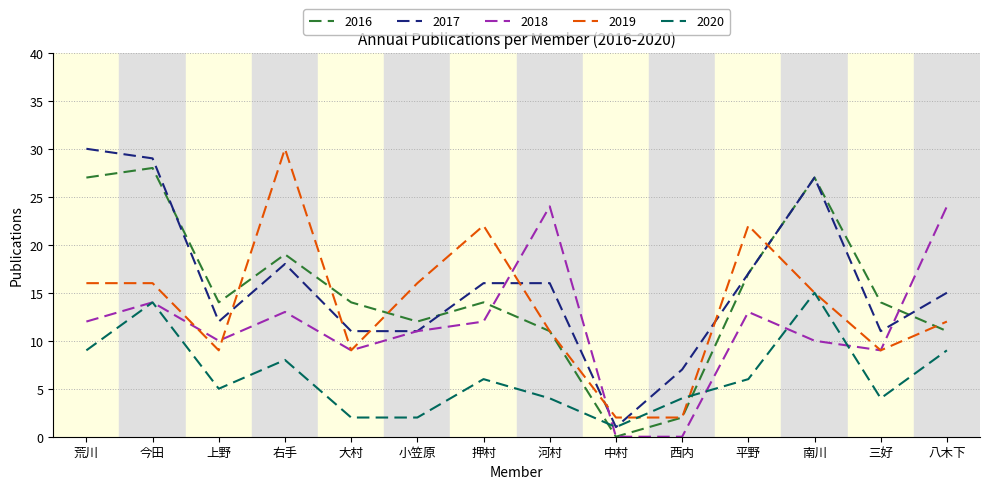

How many intersections are there between 2020 and 2016?

2